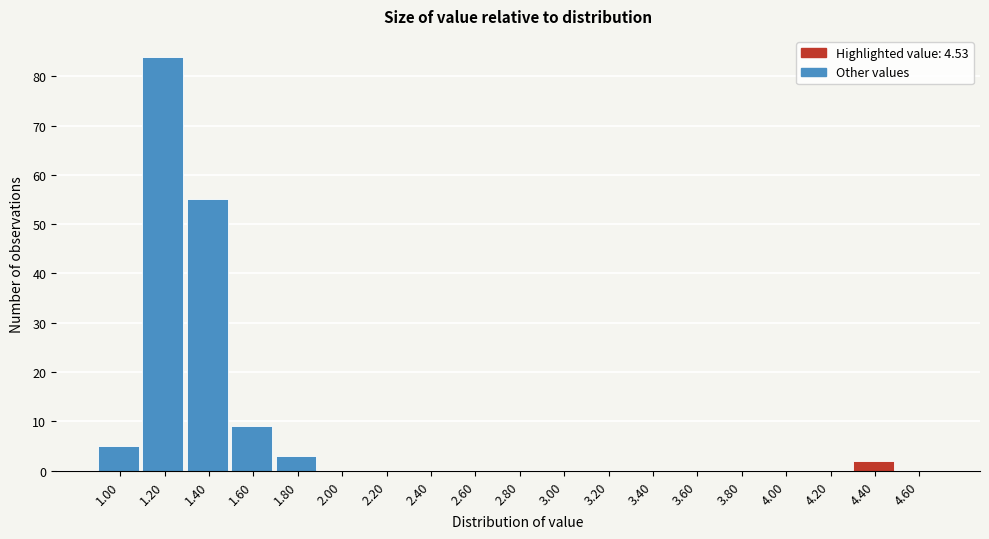

Reading left to right, what are all the values shown in this chart?

1.00=5	1.20=84	1.40=55	1.60=9	1.80=3	2.00=0	2.20=0	2.40=0	2.60=0	2.80=0	3.00=0	3.20=0	3.40=0	3.60=0	3.80=0	4.00=0	4.20=0	4.40=2	4.60=0